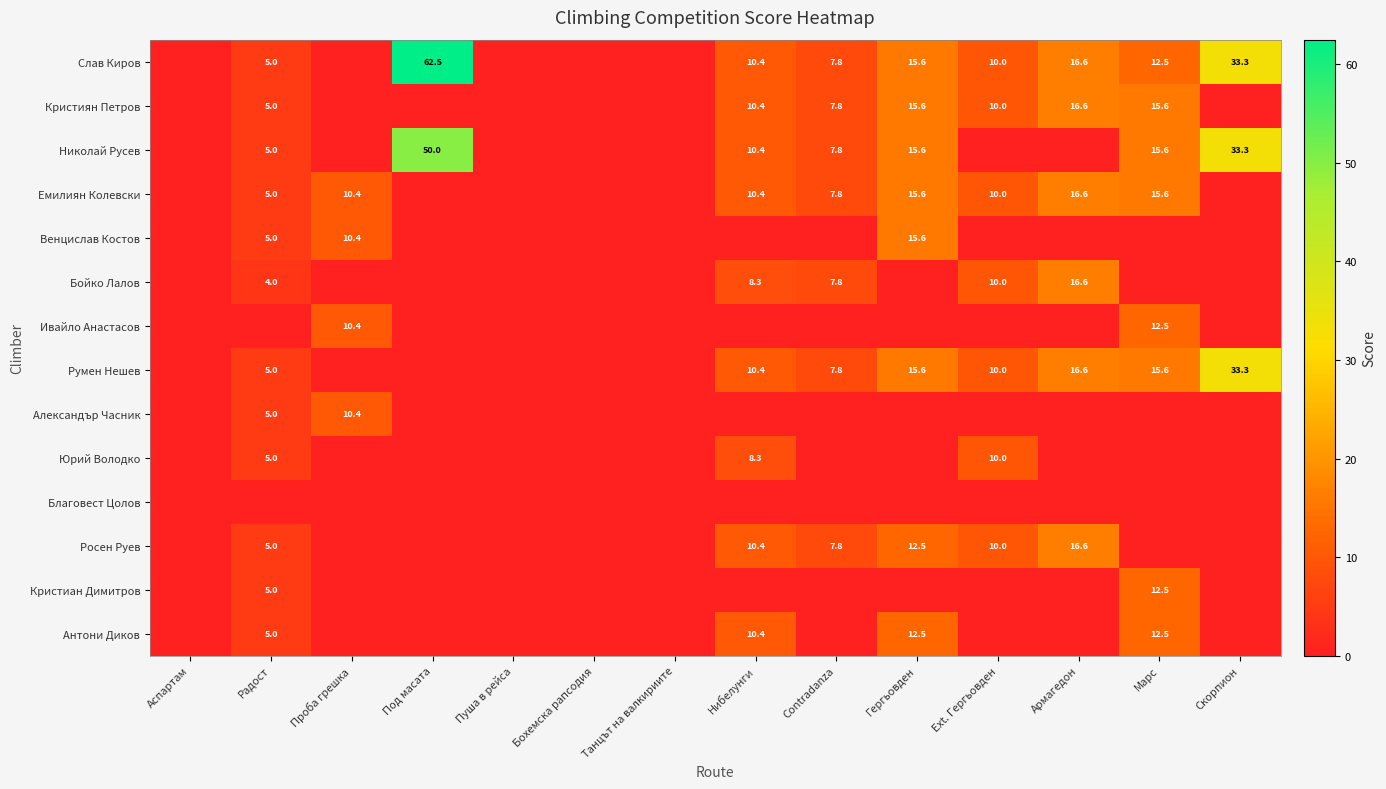

True or false: Юрий Володко has a value of 5.0 at Радост.

True